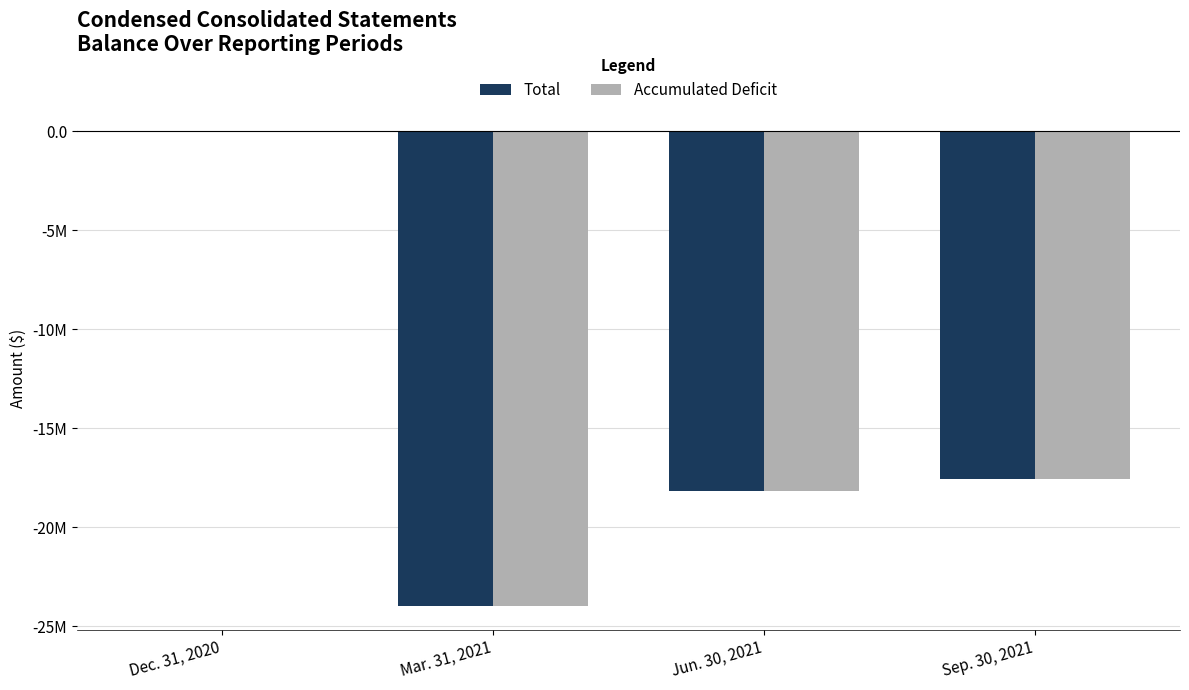

What is the total value across all series at Mar. 31, 2021?

-47956013